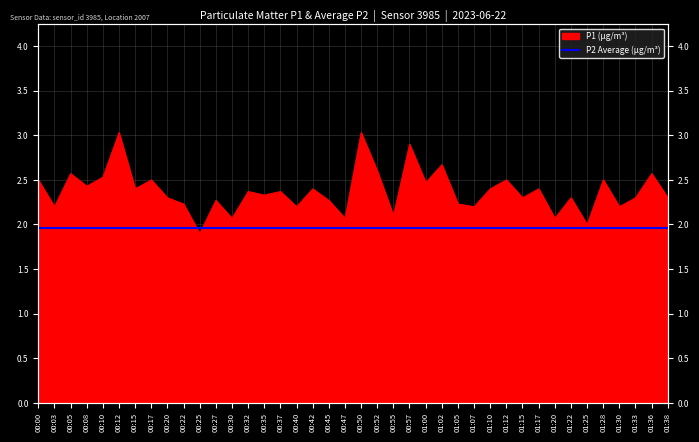

The chart shows a value of 2.5 at 00:00. True or false?

True